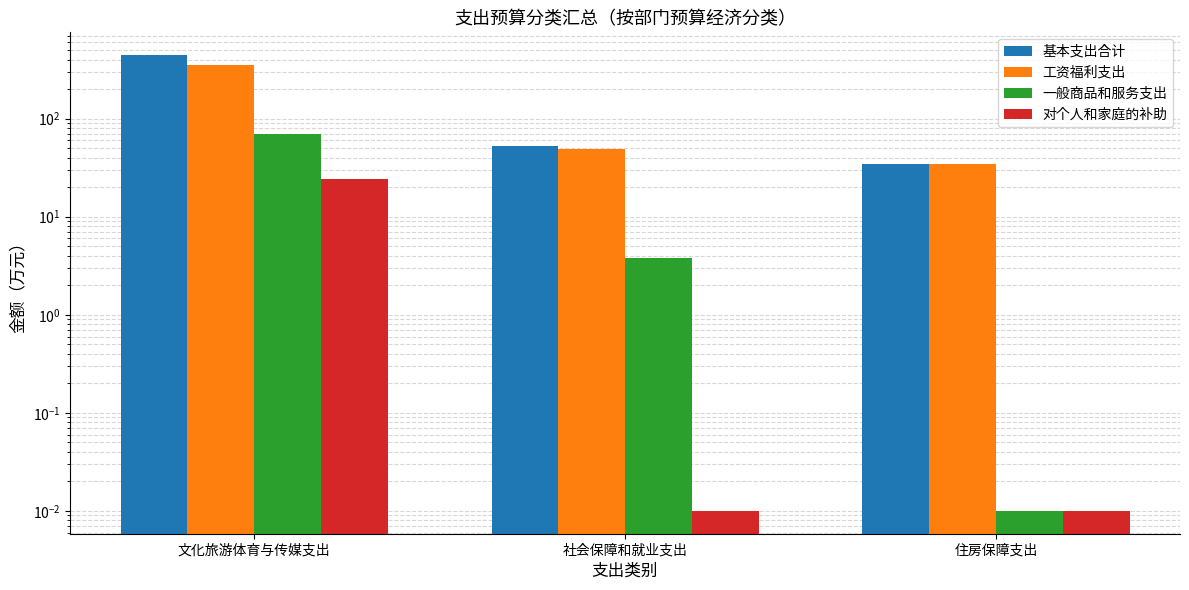

What is the value of the 基本支出合计 bar at the 3rd from the left?

34.8